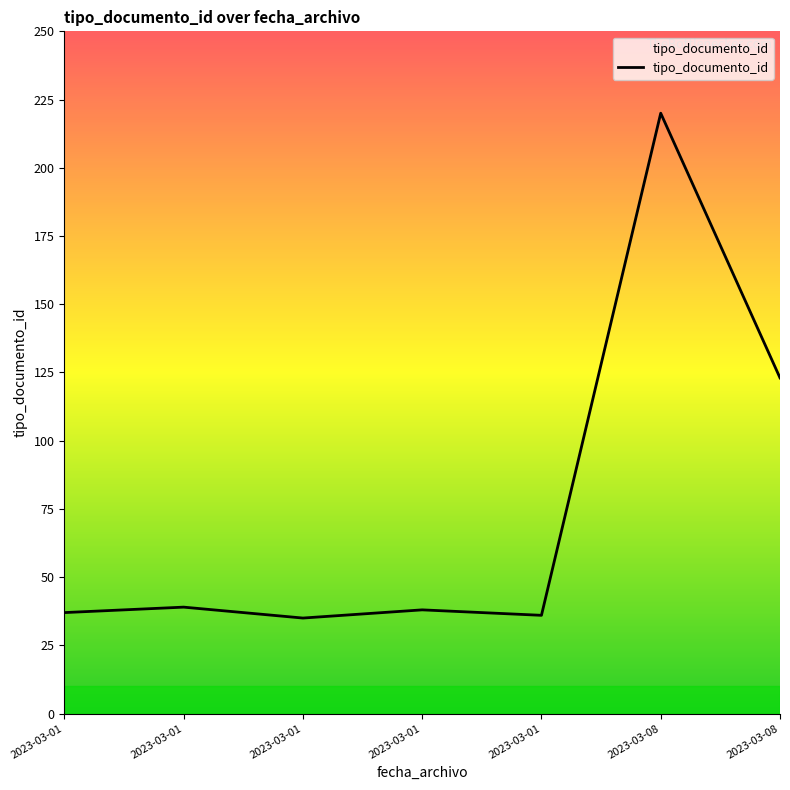

How many lines are shown in the chart?

1